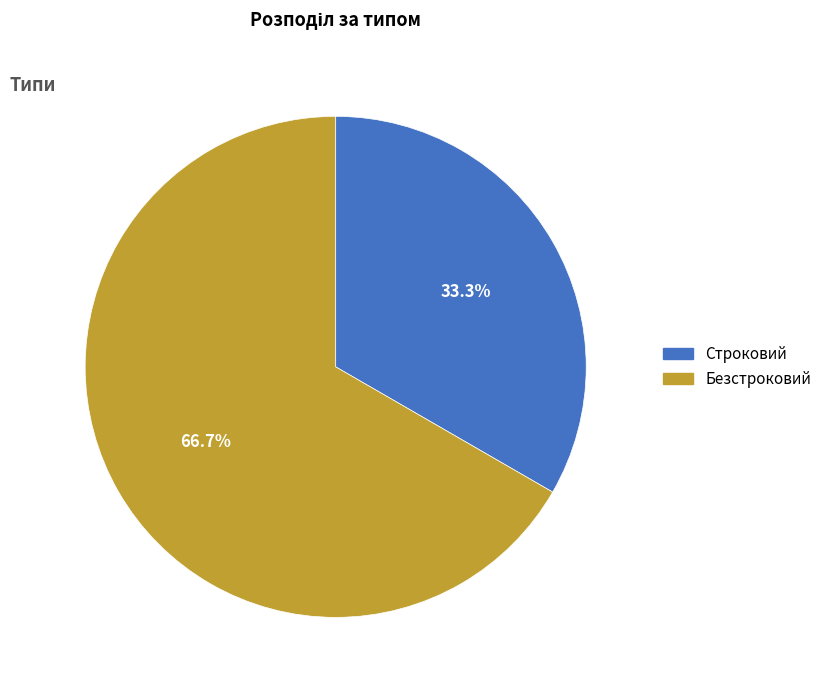

To the nearest percent, what is the difference between the Строковий and Безстроковий slice percentages?

33%